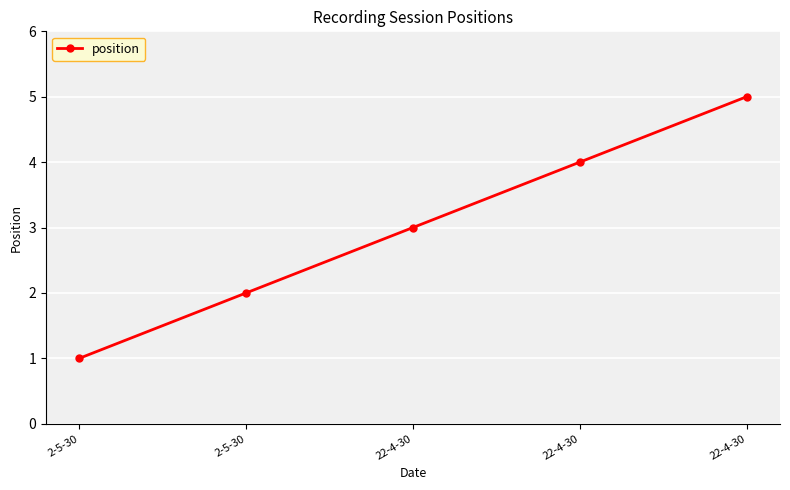

What is the difference between the values at 2-5-30 and 22-4-30?

2